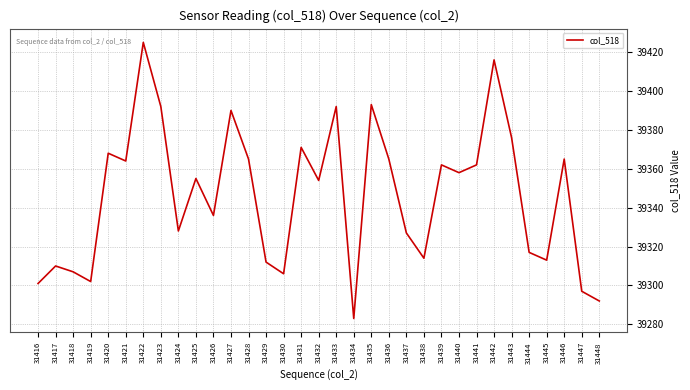

True or false: the data shows 39365 at 31428.

True